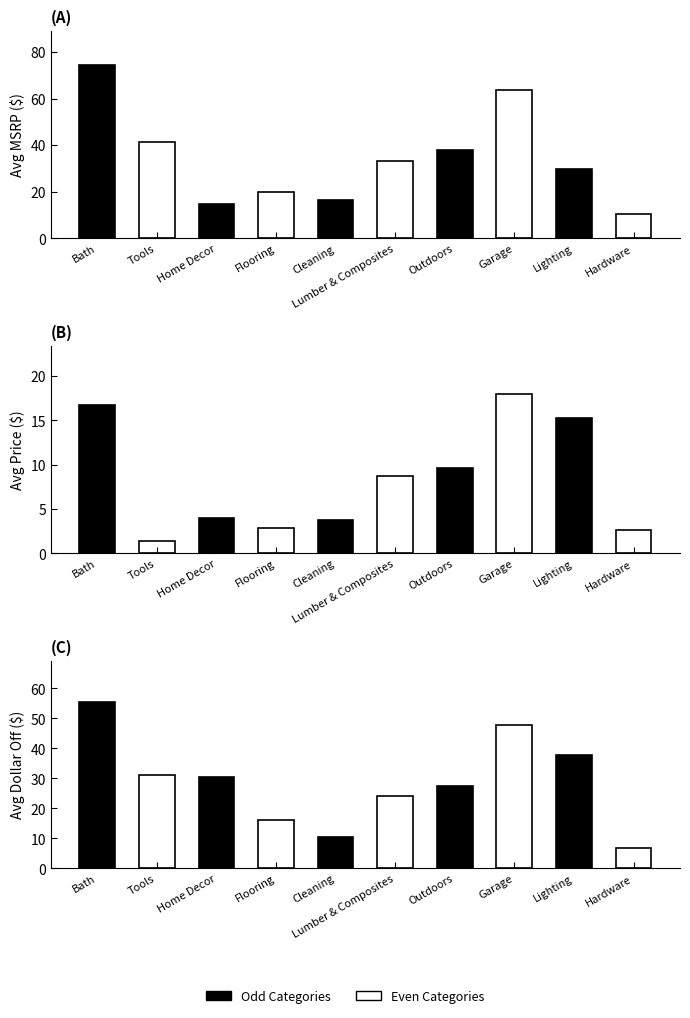

How many distinct data groups are displayed?

3